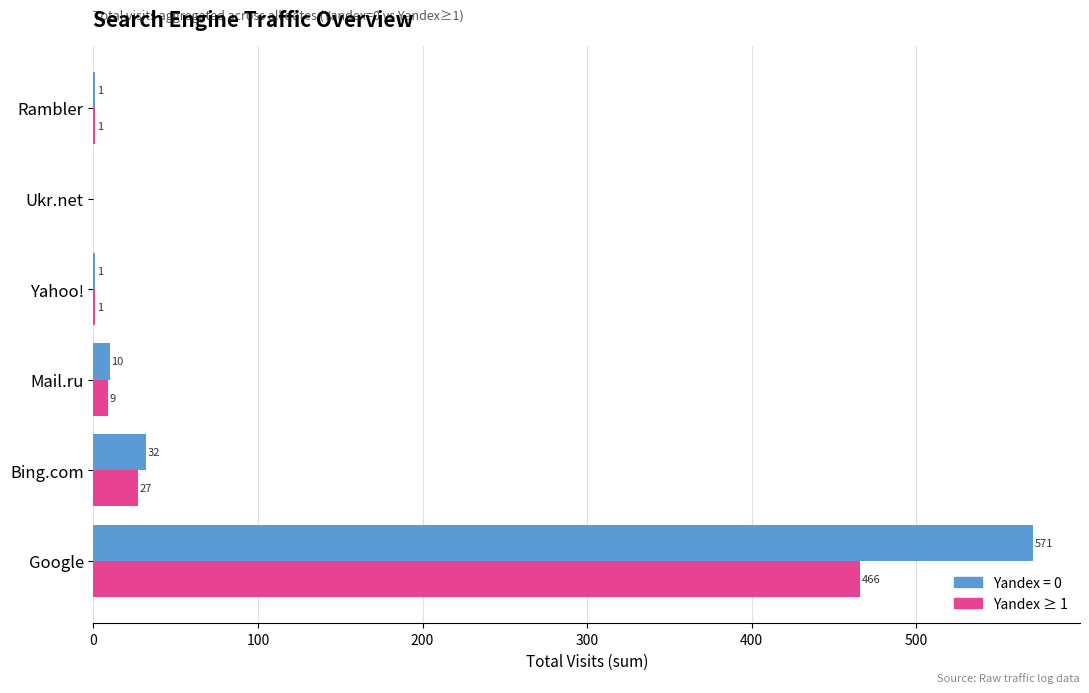

At which label does Yandex ≥ 1 reach its peak?

Google